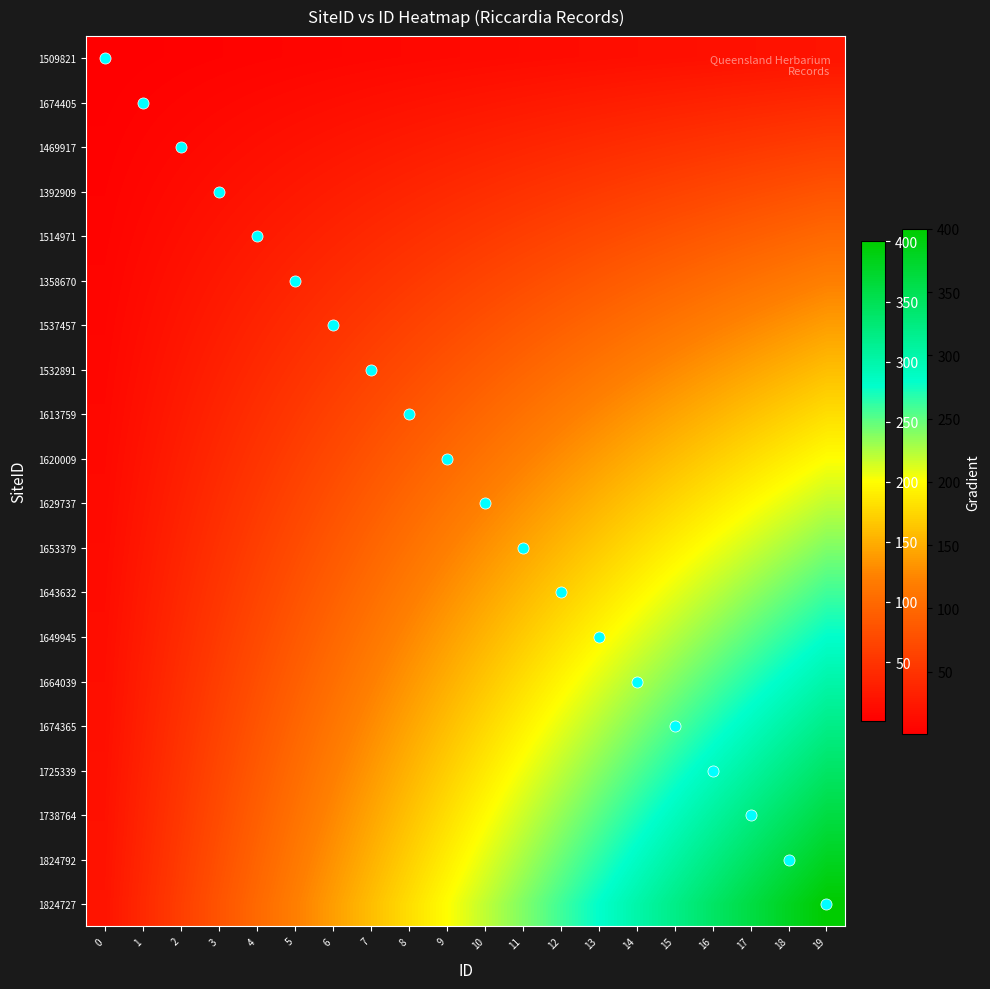

Rank the series at 11 from lowest to highest value.

1509821, 1674405, 1469917, 1392909, 1514971, 1358670, 1537457, 1532891, 1613759, 1620009, 1629737, 1653379, 1643632, 1649945, 1664039, 1674365, 1725339, 1738764, 1824792, 1824727